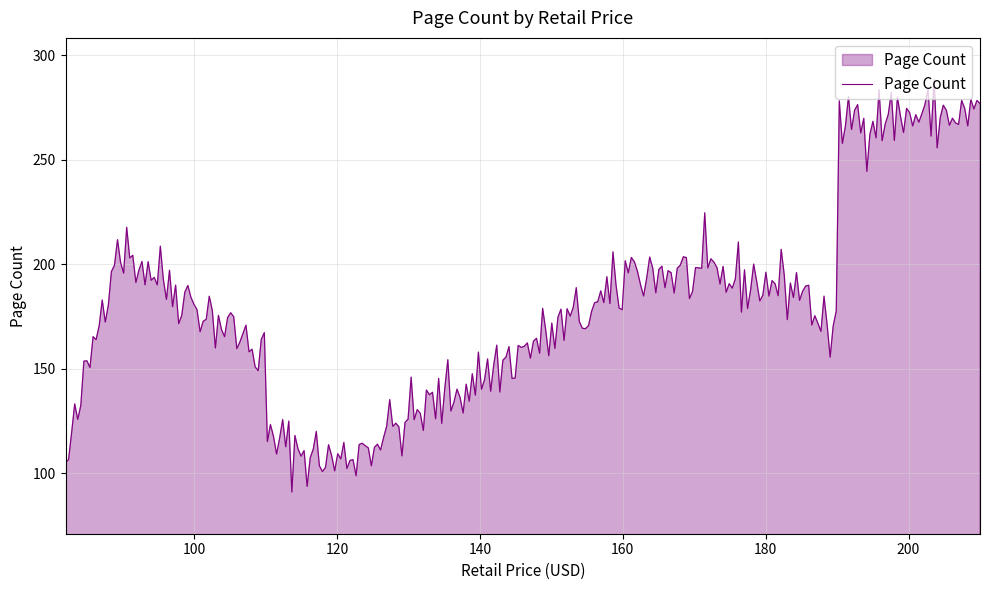

What is the difference between the maximum and minimum values?

197.4